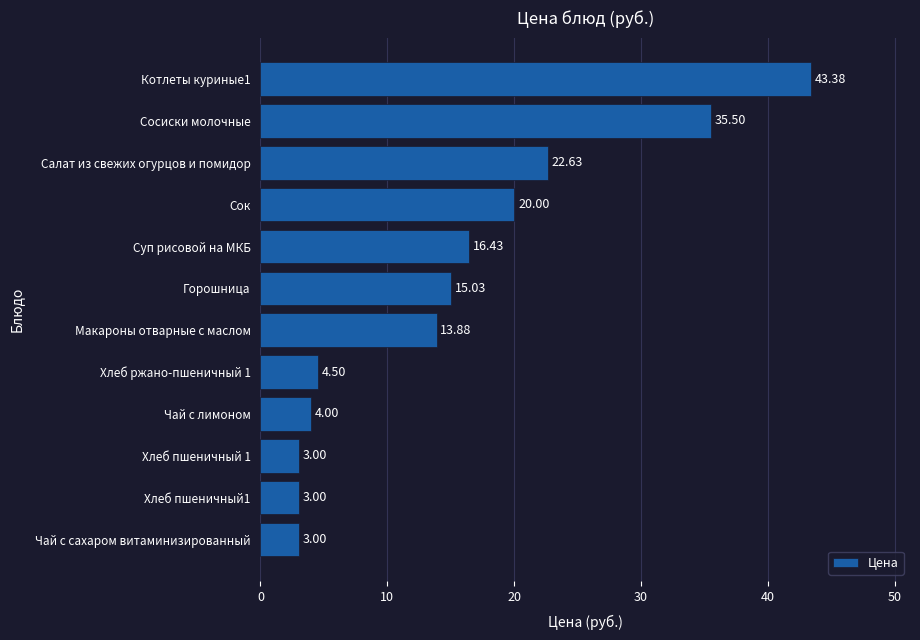

Between Суп рисовой на МКБ and Чай с сахаром витаминизированный, which is larger?

Суп рисовой на МКБ